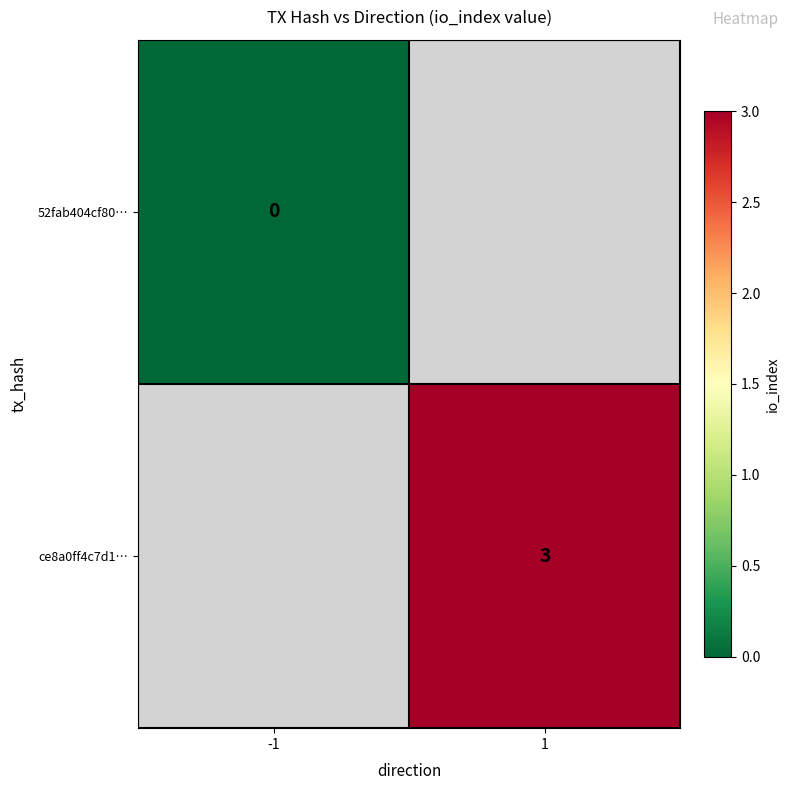

Is it true that ce8a0ff4c7d1… equals 3 at 1?

True